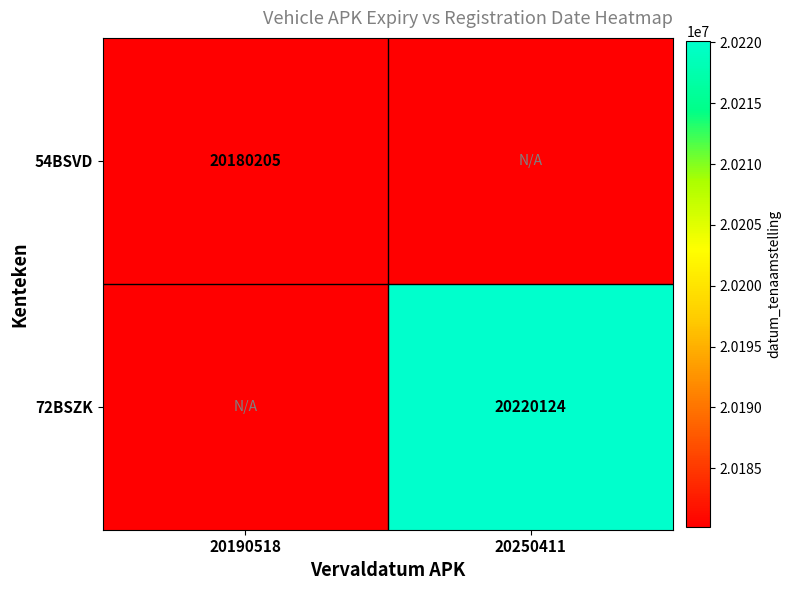

True or false: 72BSZK has a value of 30499957 at 20250411.

False